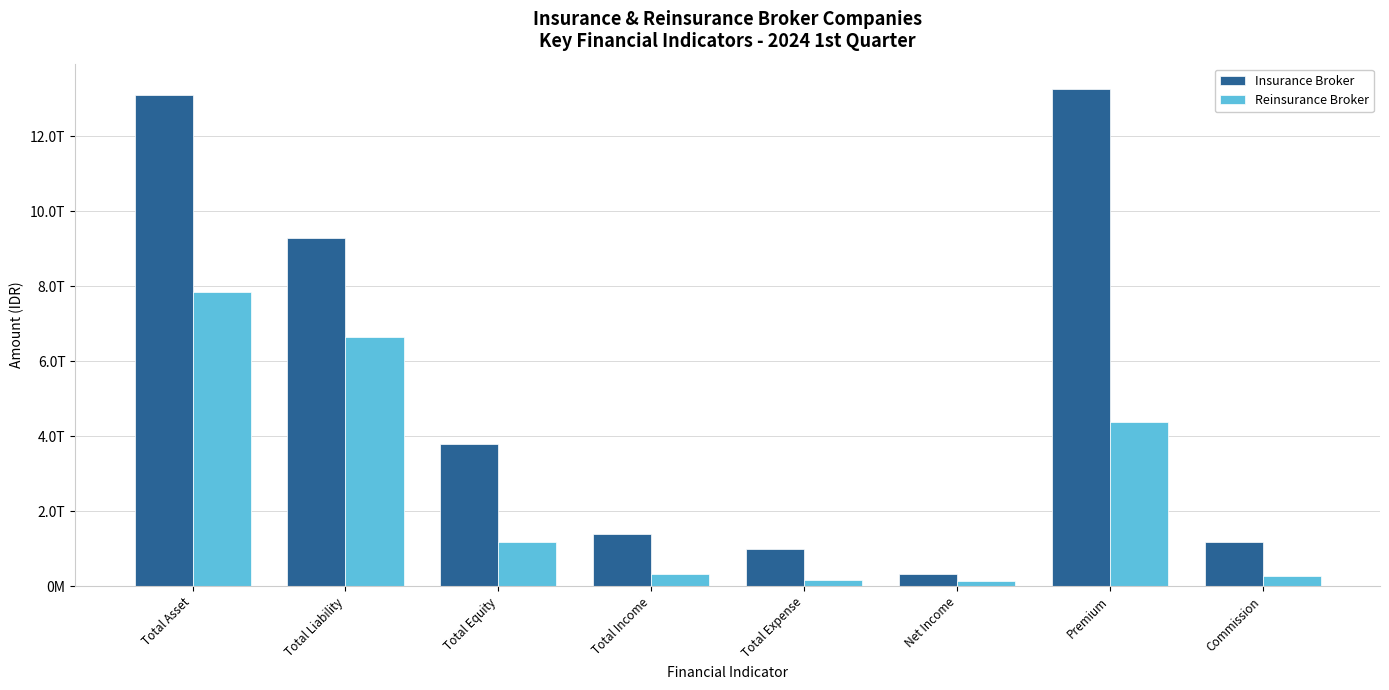

Which series has the largest total across all categories?

Insurance Broker